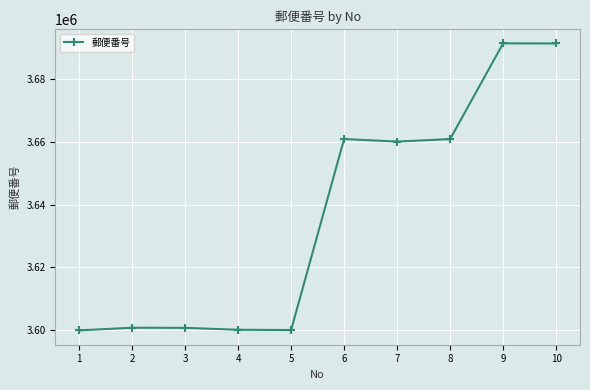

Approximately how many times larger is the value at 4 compared to 3?

1.0